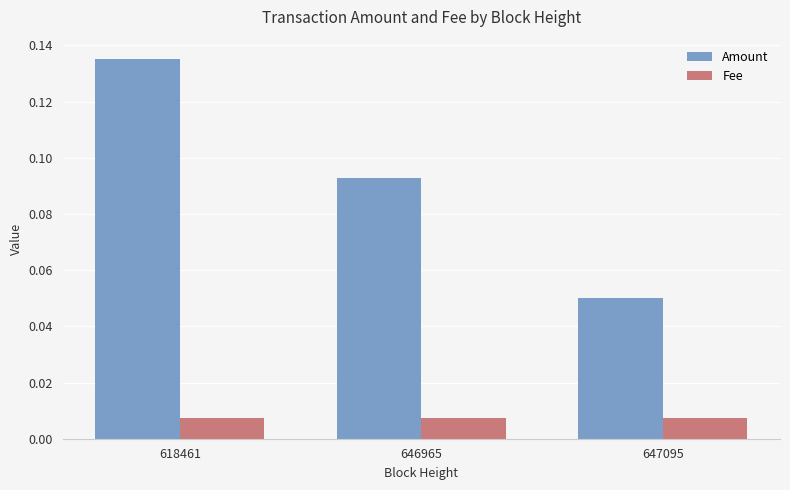

The value of Amount at 618461 is 0.2. True or false?

False